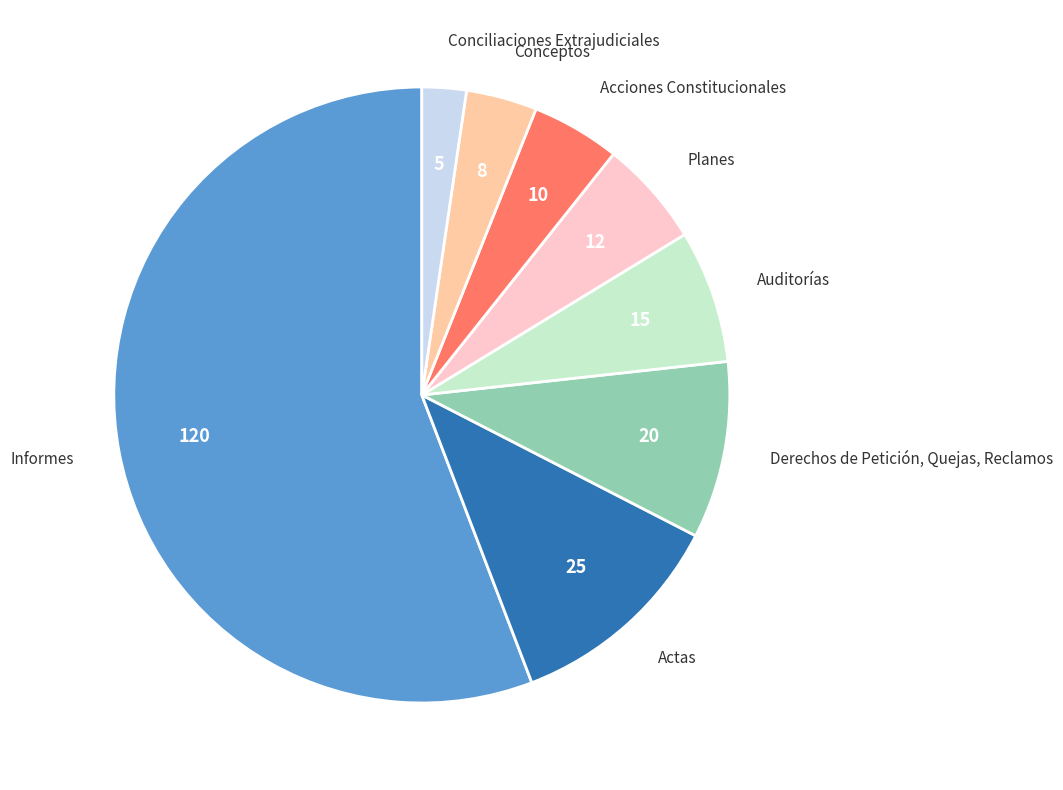

Between Planes and Informes, which is larger?

Informes